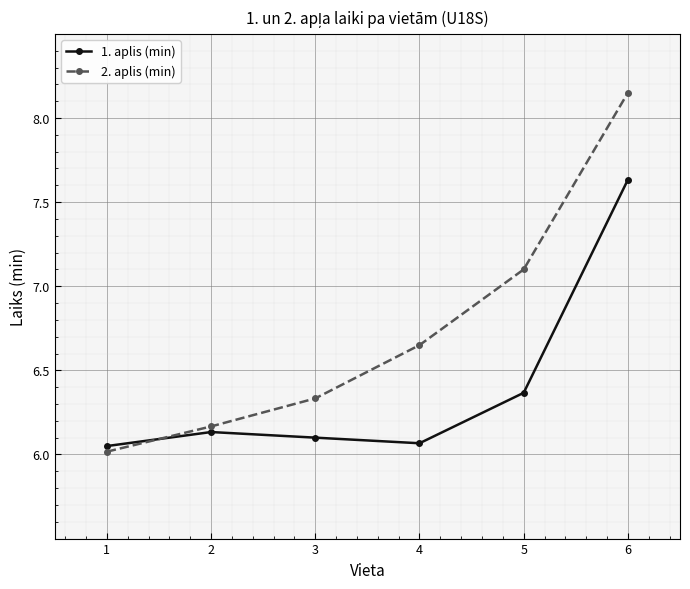

Which category has the highest value in the 2. aplis (min) series?

6